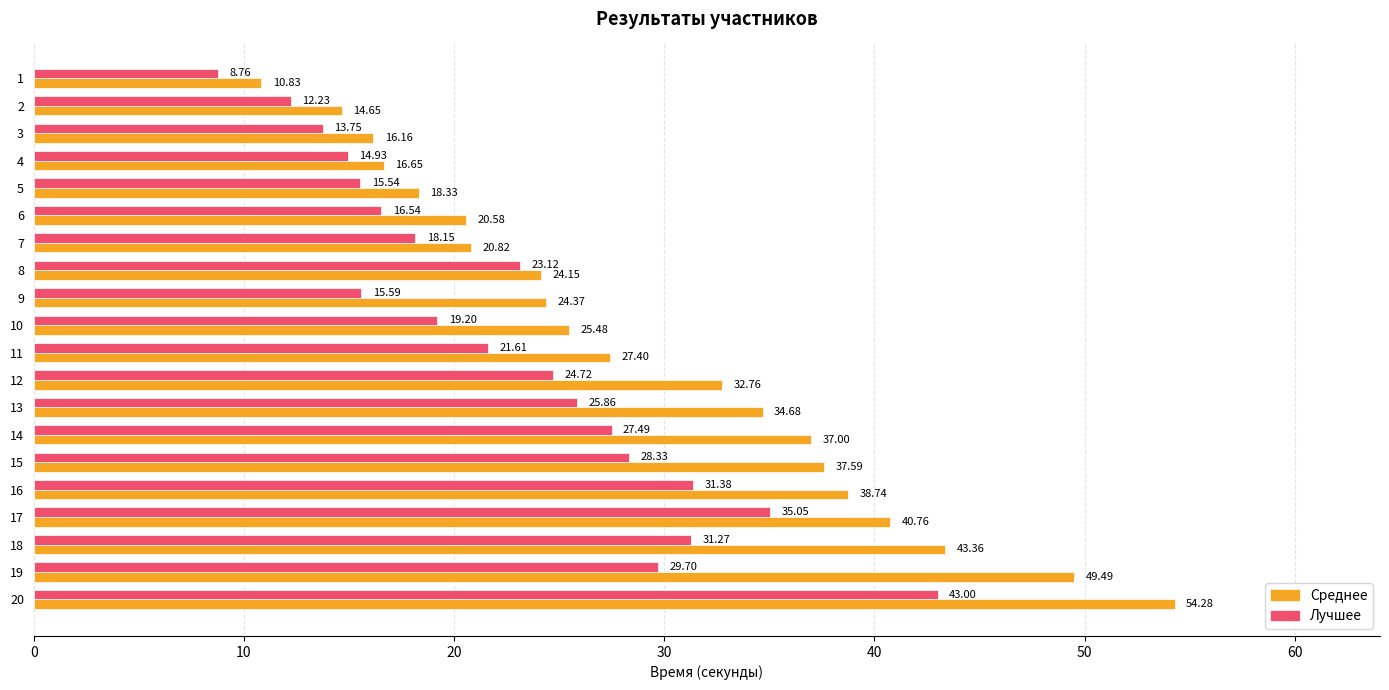

What is the average value of the Среднее series?

29.4